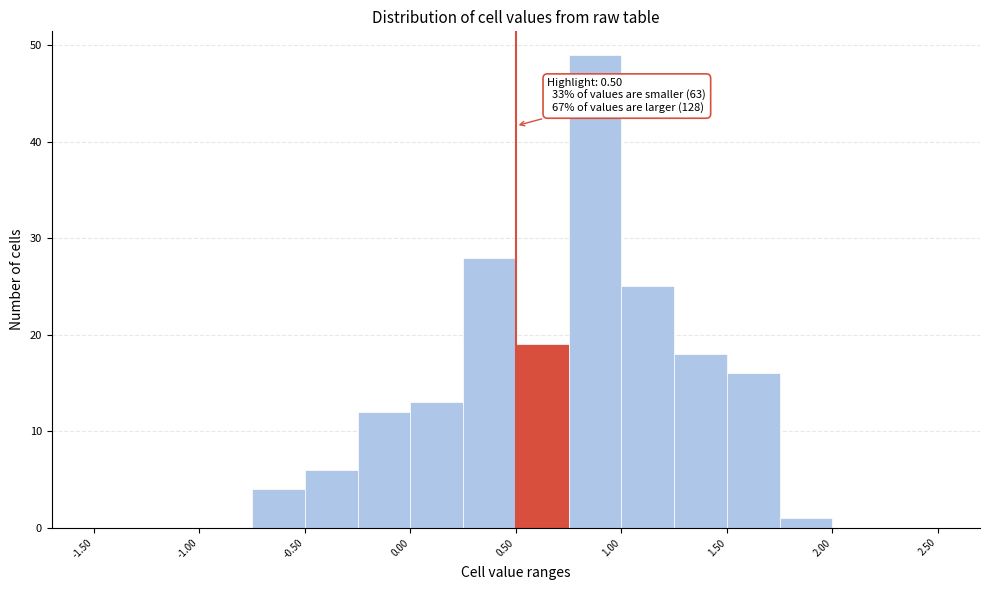

Which range on the x-axis has the tallest bar?

0.75 to 1.00